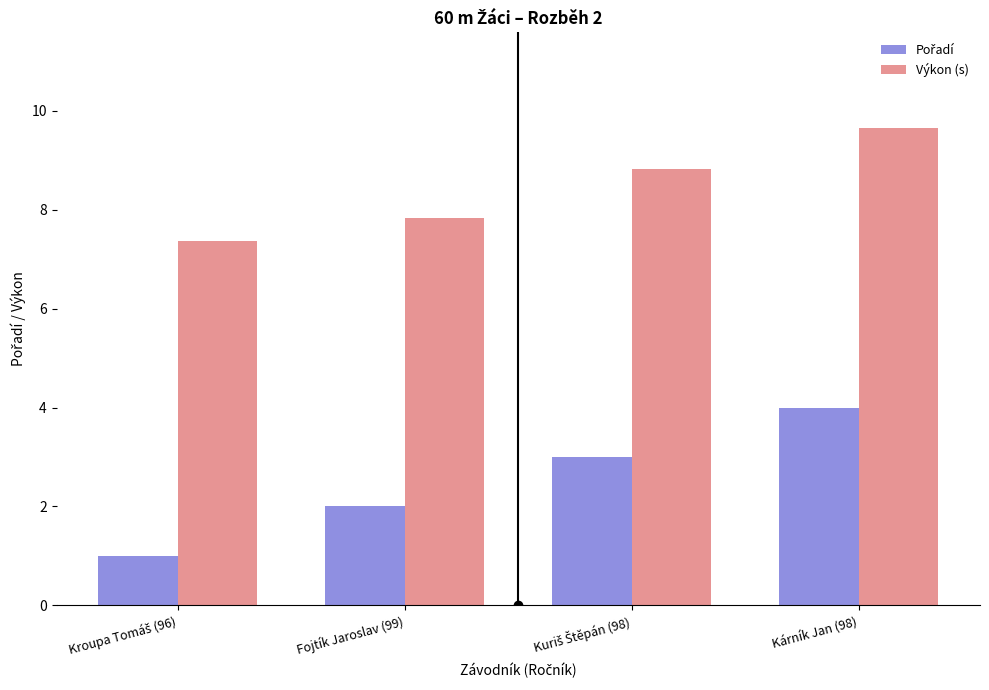

Does the chart contain any negative values?

No